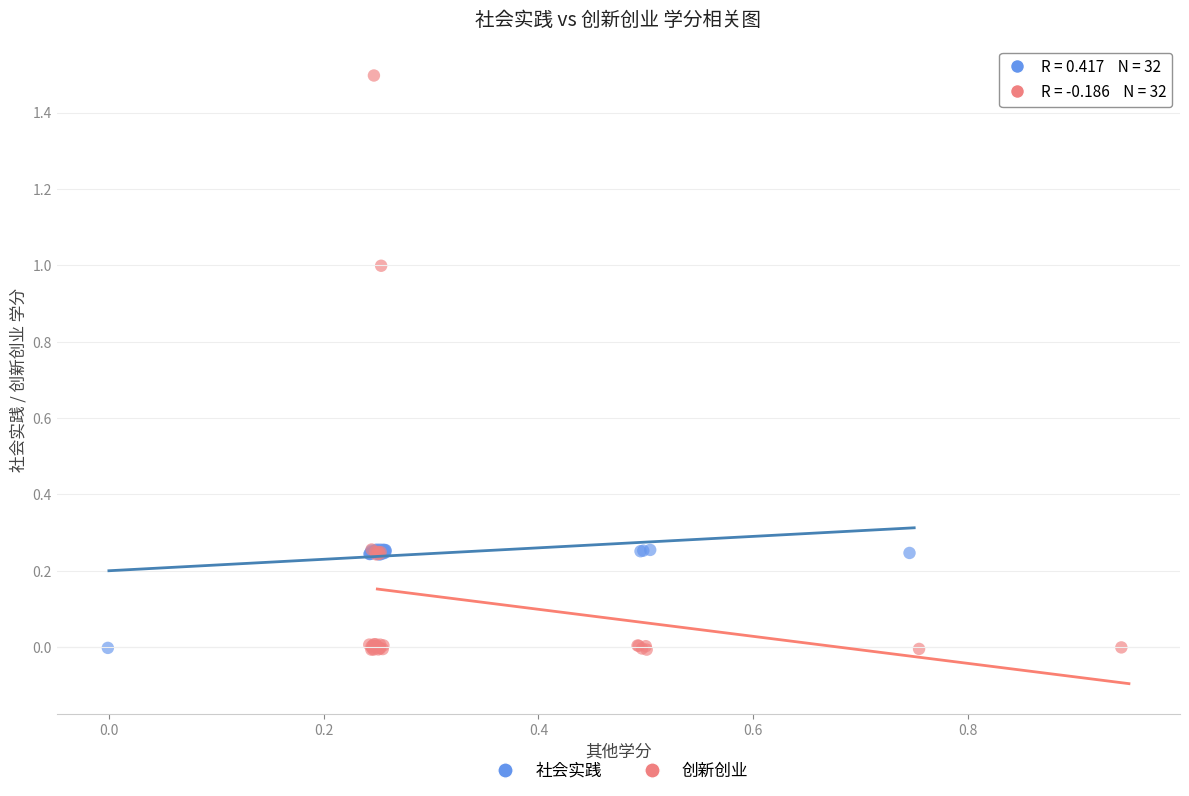

Which series contains the highest Y value?

创新创业